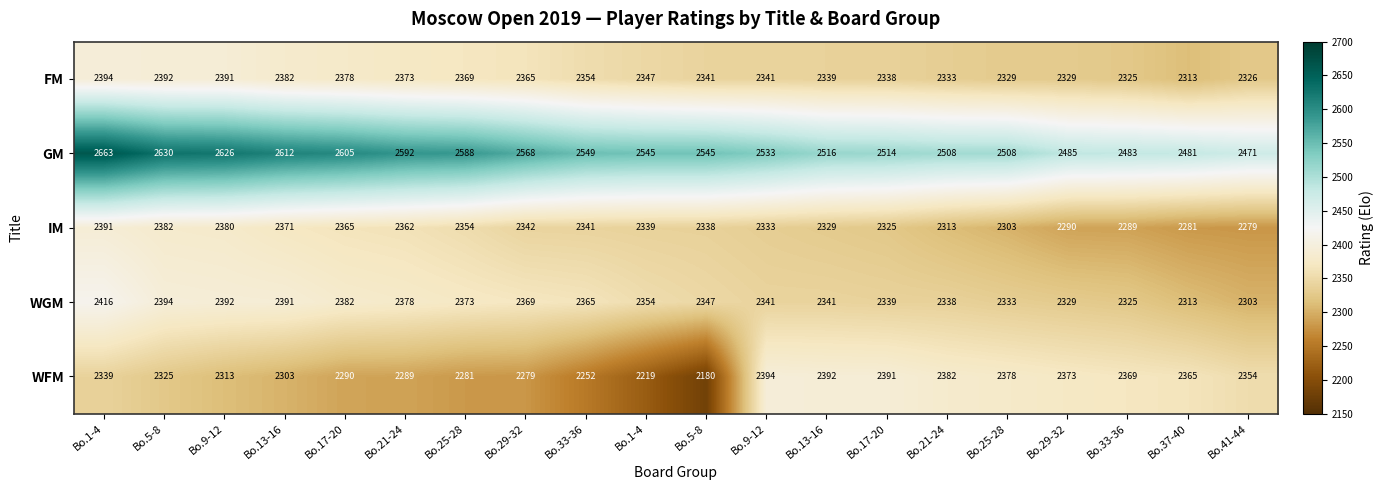

What is the maximum value shown in the chart?

2663